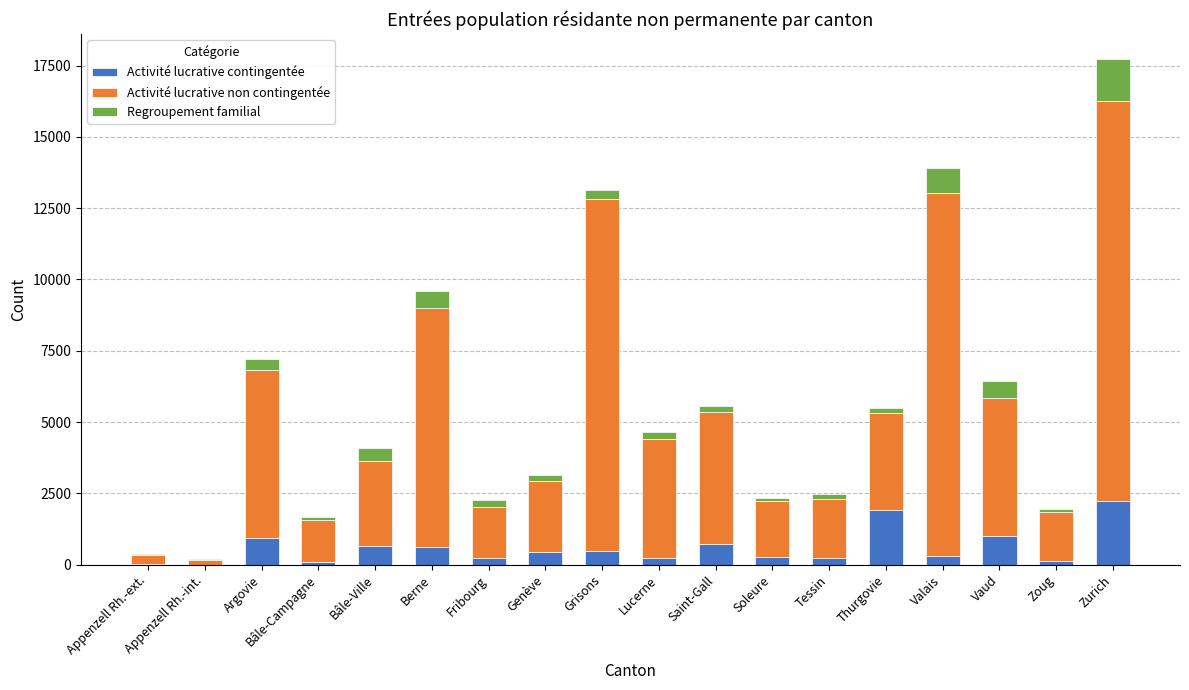

At which category is the sum across all series the highest?

Zurich